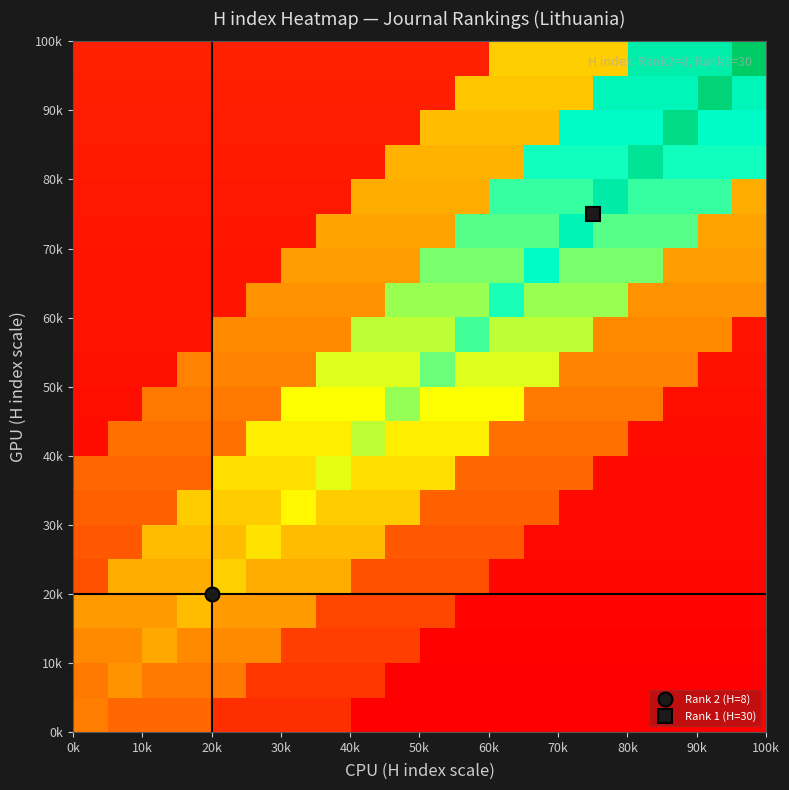

How many data points does each series have?

20